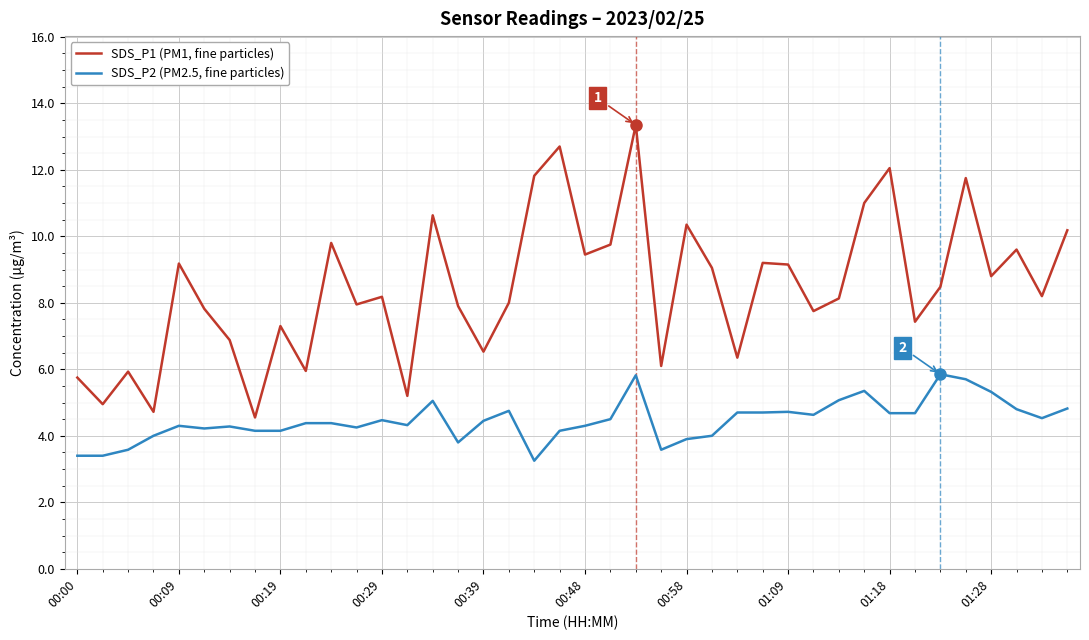

Is this an area chart (filled region under the line)?

No